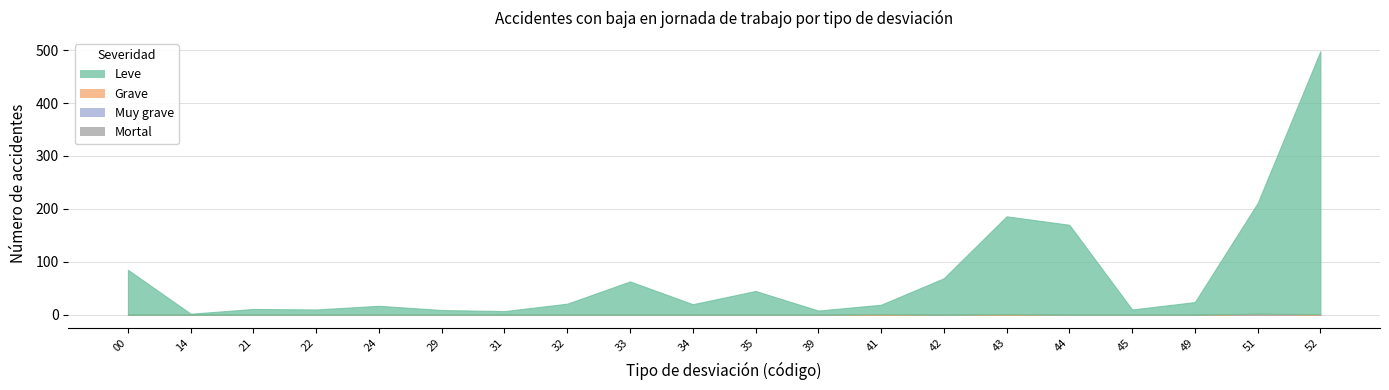

Rank the series at 22 from highest to lowest value.

Leve, Grave, Muy grave, Mortal